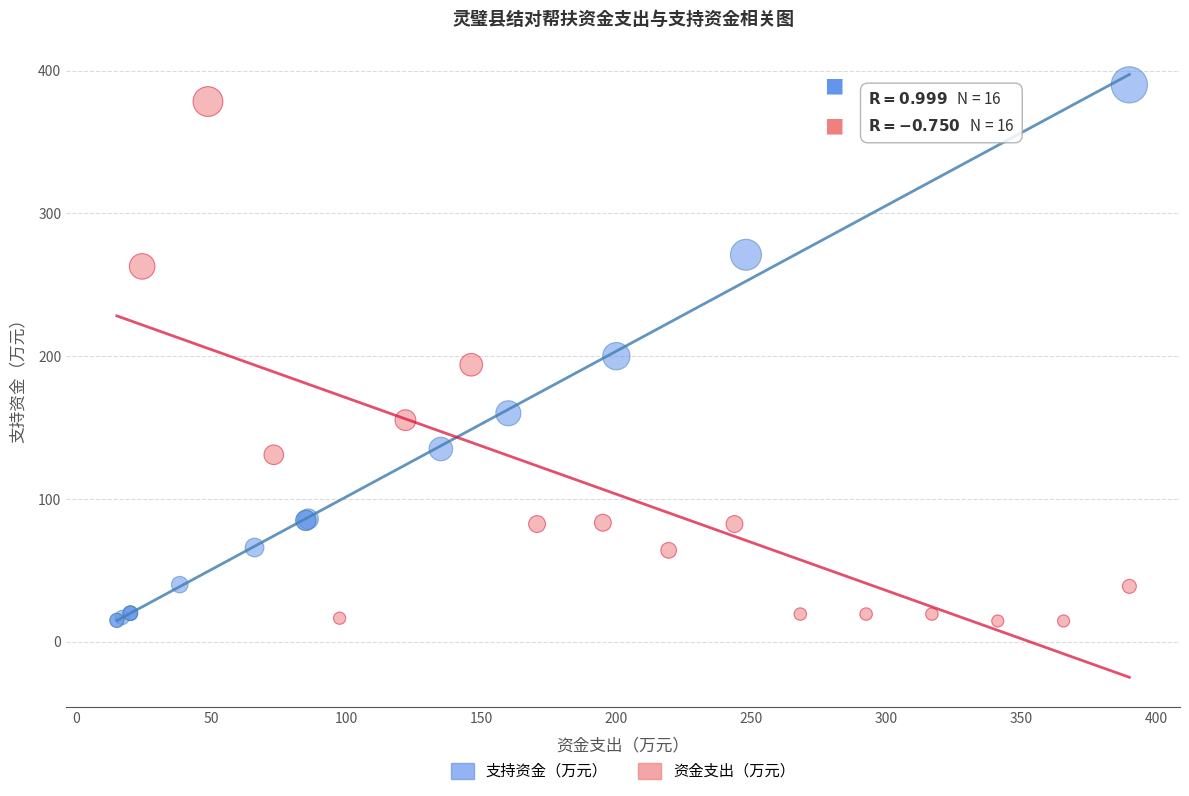

Which series has the widest spread of Y values?

支持资金（万元）